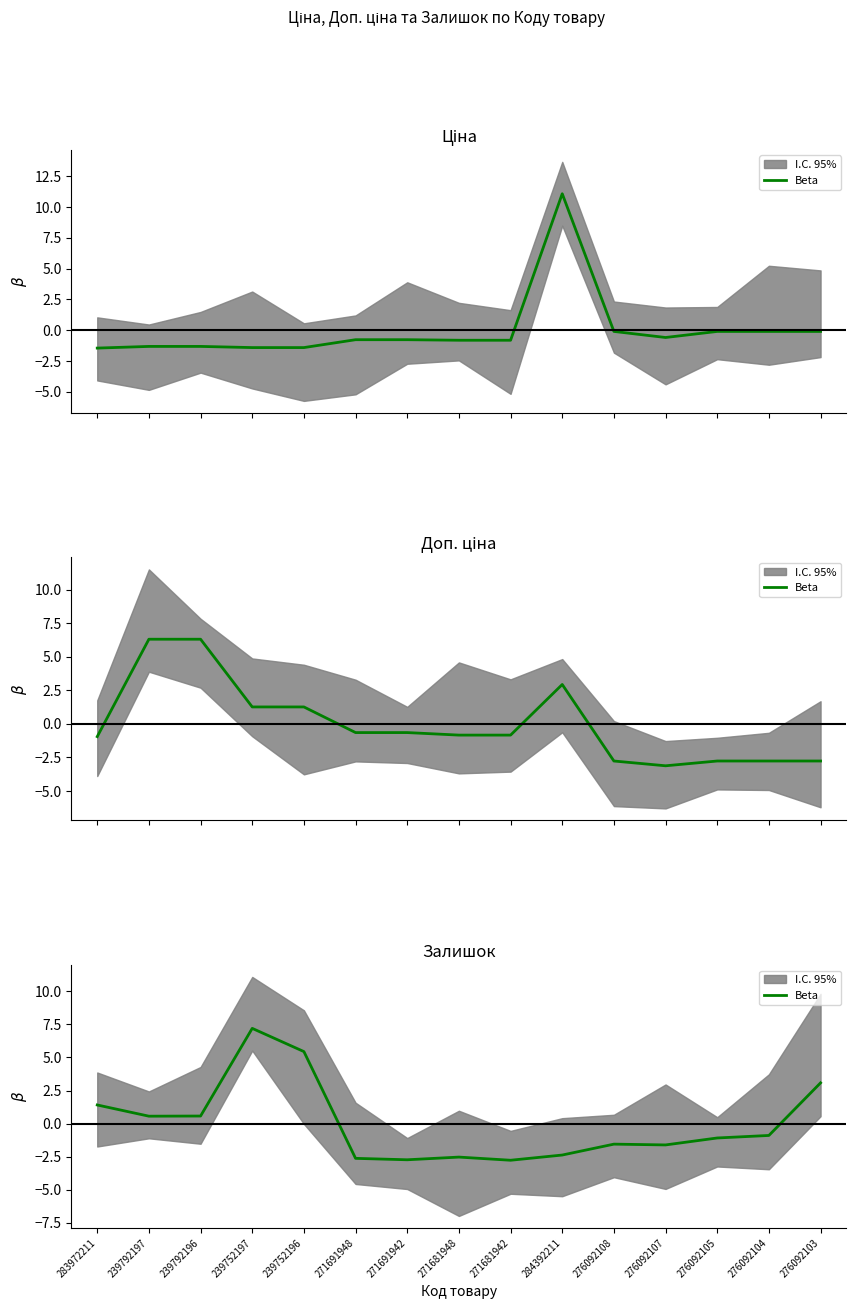

How many data points are less than -1?

8